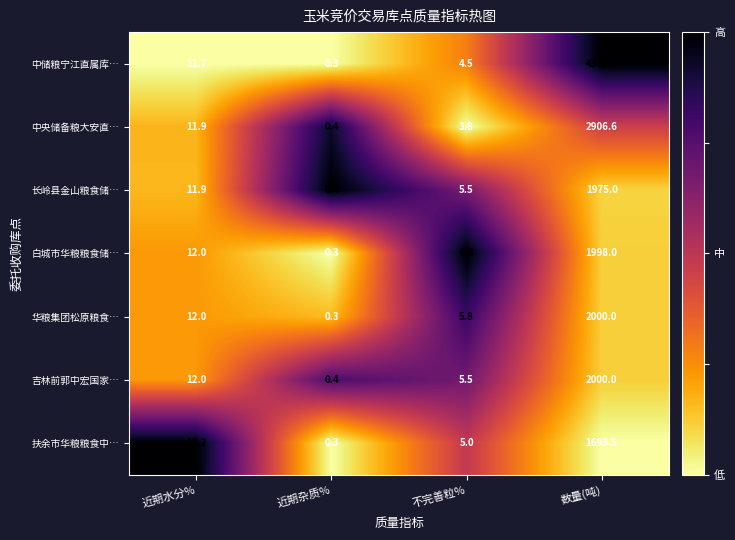

Rank the categories by 扶余市华粮粮食中… value from highest to lowest.

数量(吨), 近期水分%, 不完善粒%, 近期杂质%